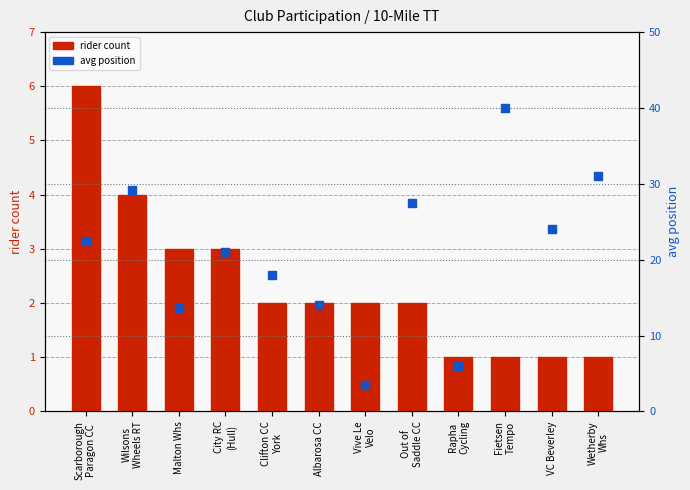

What is the total value across all series at Fietsen
Tempo?

41.0